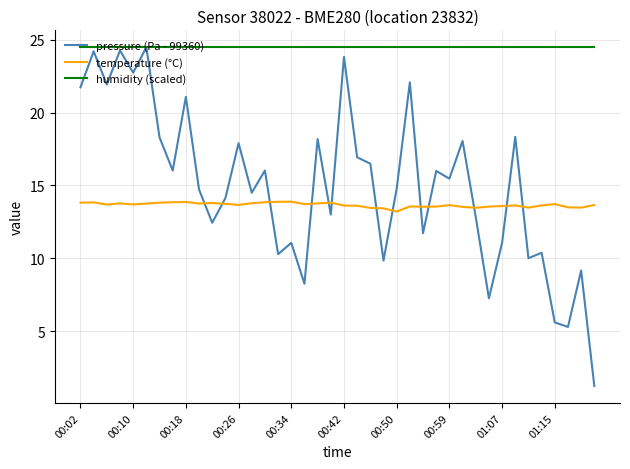

Which series has the largest total across all categories?

humidity (scaled)